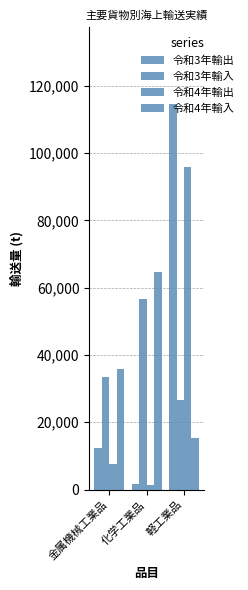

What is the difference between the second highest and minimum values in the 令和4年輸入 series?

20539